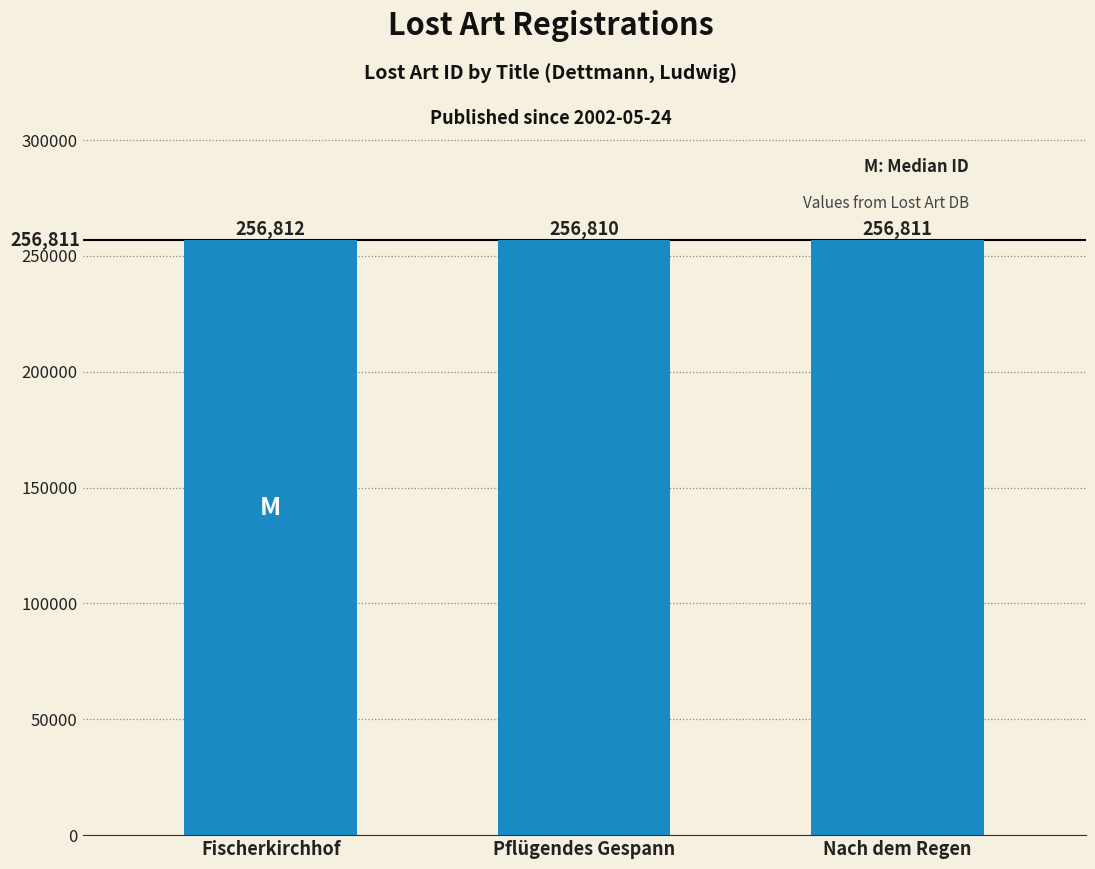

Reading left to right, extract all data points from this chart.

Fischerkirchhof=256812	Pflügendes Gespann=256810	Nach dem Regen=256811